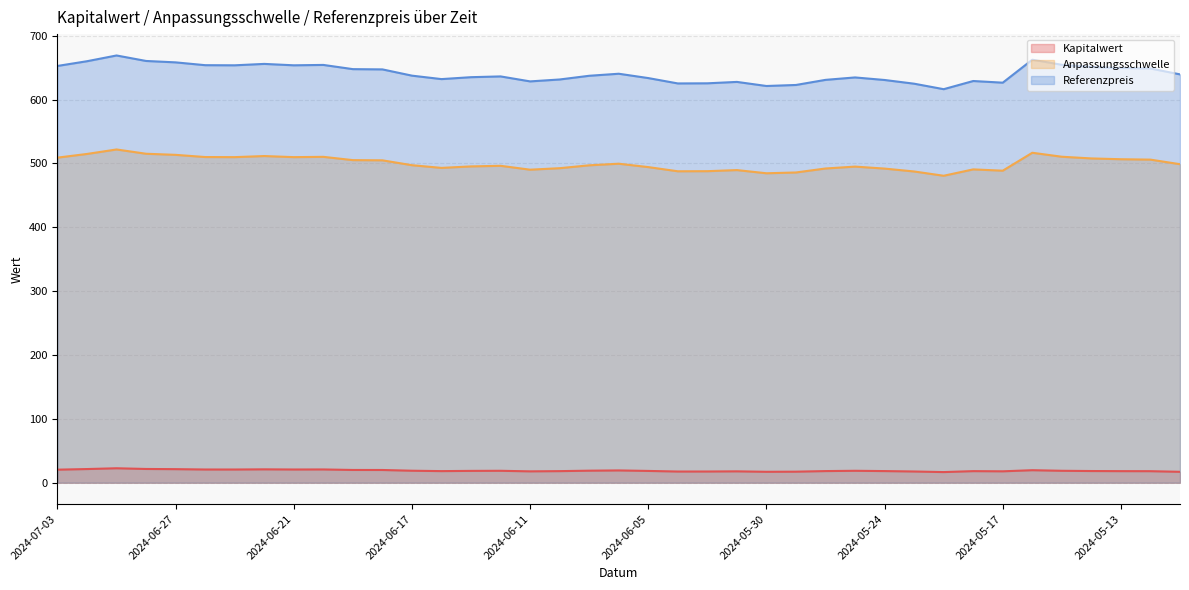

List the series in order of their peak value, lowest first.

Kapitalwert, Anpassungsschwelle, Referenzpreis